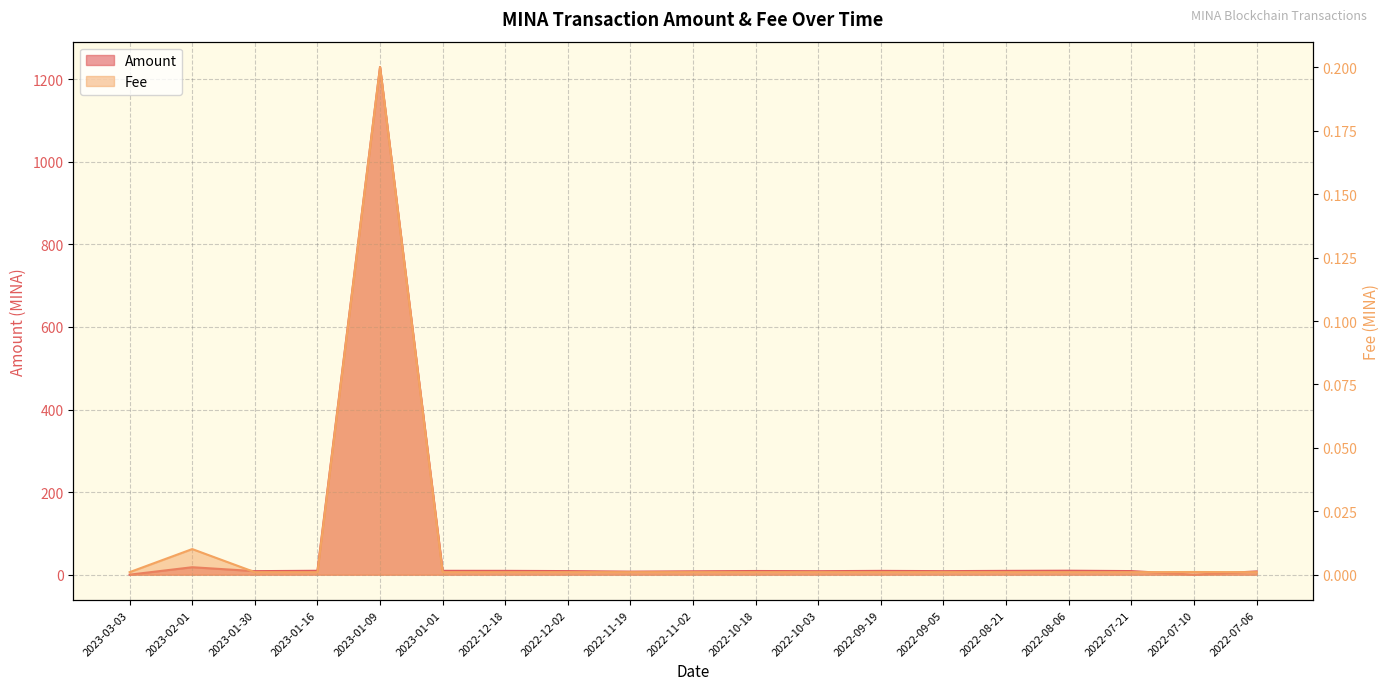

Which category has the highest value in the Fee series?

2023-01-09